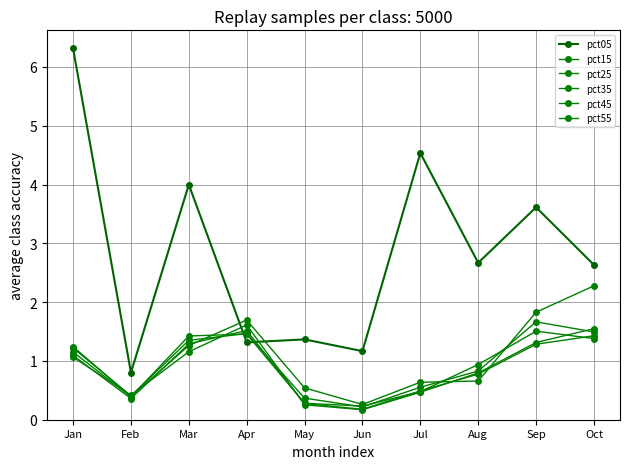

How many lines are shown in the chart?

6